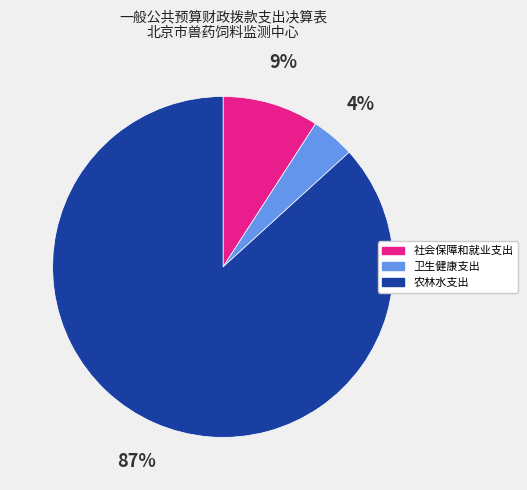

How many segments does this pie chart have?

3